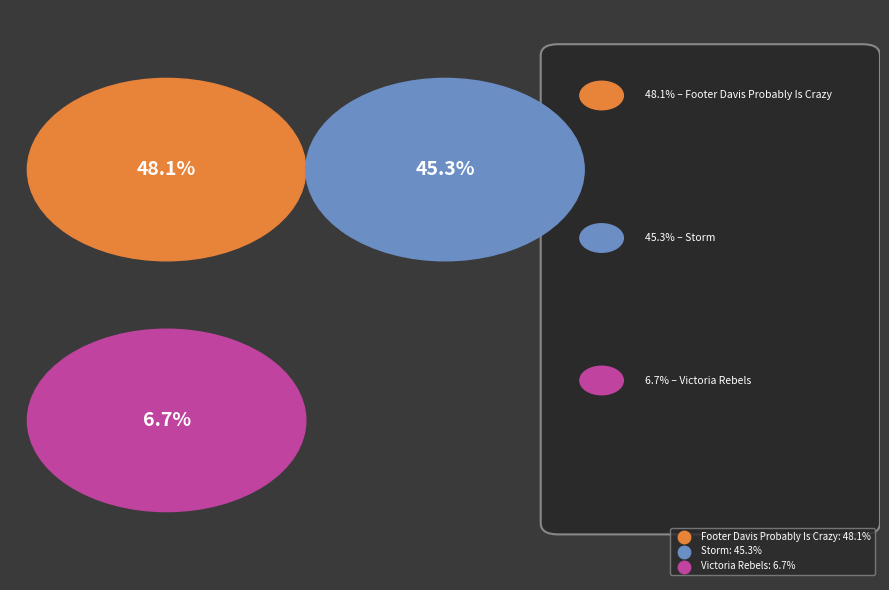

Is Victoria Rebels the majority of the pie?

No